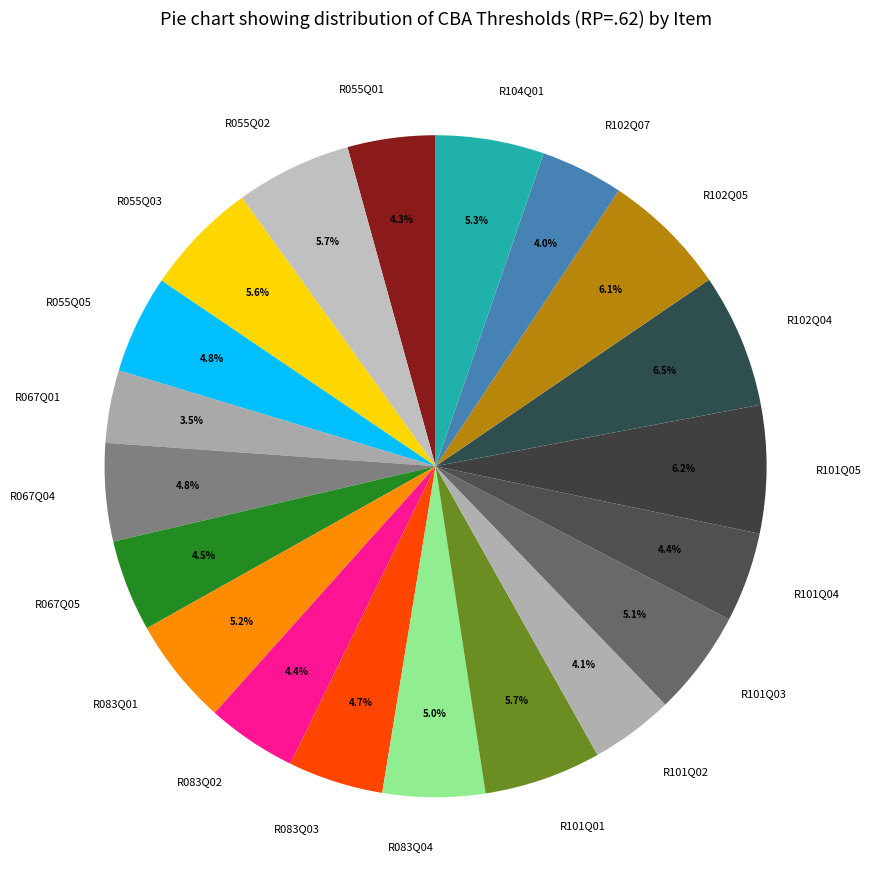

Combined, do R101Q02 and R055Q01 account for over 50%?

No